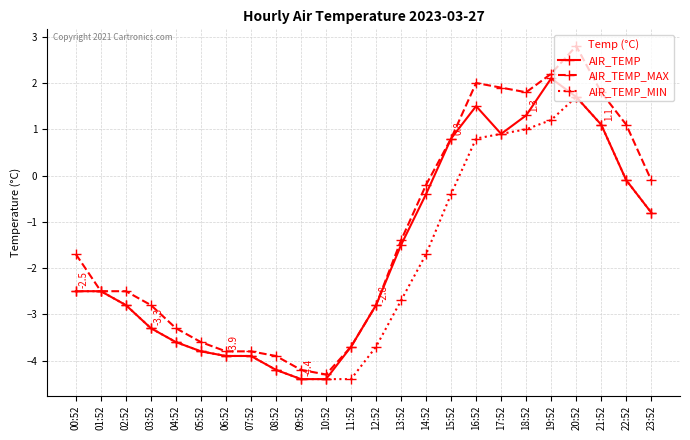

What is the greatest value displayed?

2.8